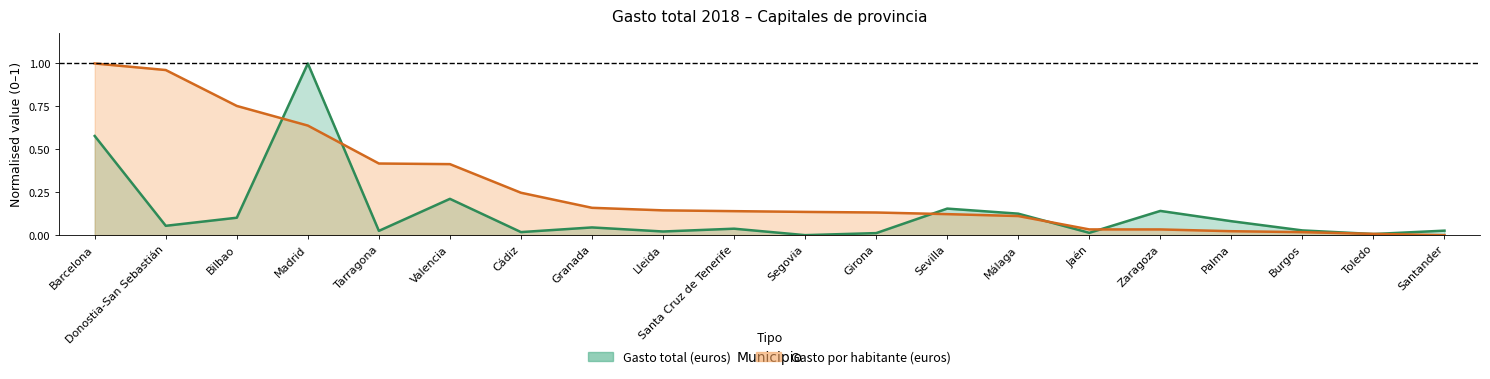

Reading right to left, transcribe all the data shown in this chart.

Gasto total (euros): 0.0	0.0	0.0	0.1	0.1	0.0	0.1	0.2	0.0	0.0	0.0	0.0	0.0	0.0	0.2	0.0	1.0	0.1	0.1	0.6
Gasto por habitante (euros): 0.0	0.0	0.0	0.0	0.0	0.0	0.1	0.1	0.1	0.1	0.1	0.1	0.2	0.2	0.4	0.4	0.6	0.8	1.0	1.0